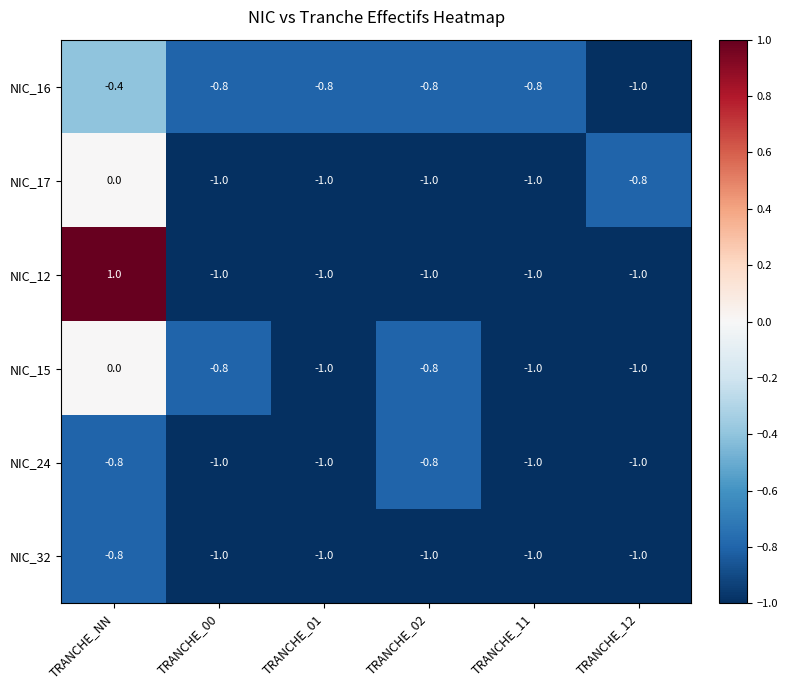

What is the total value across all series at TRANCHE_01?

-5.8